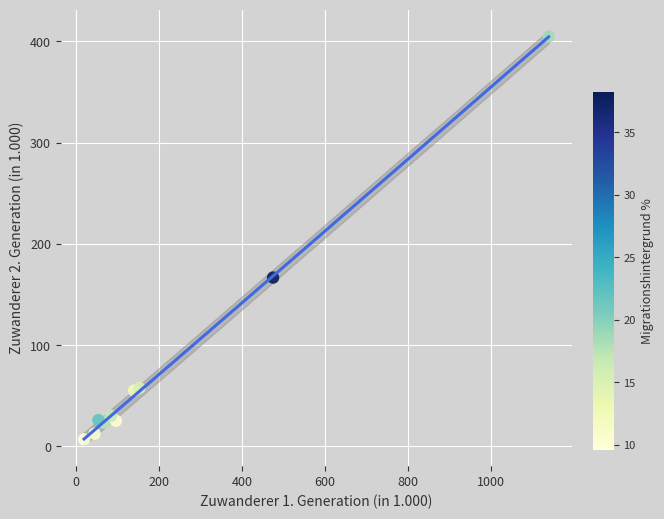

What Y value in the scatter plot is closest to 205?

166.7